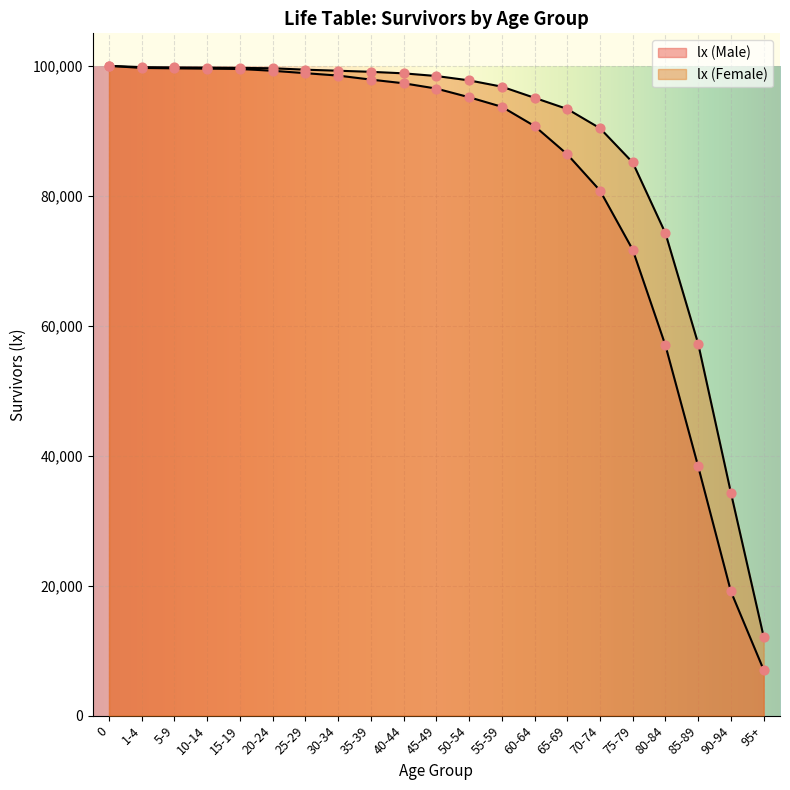

Which series contains the lowest Y value?

lx (Male)